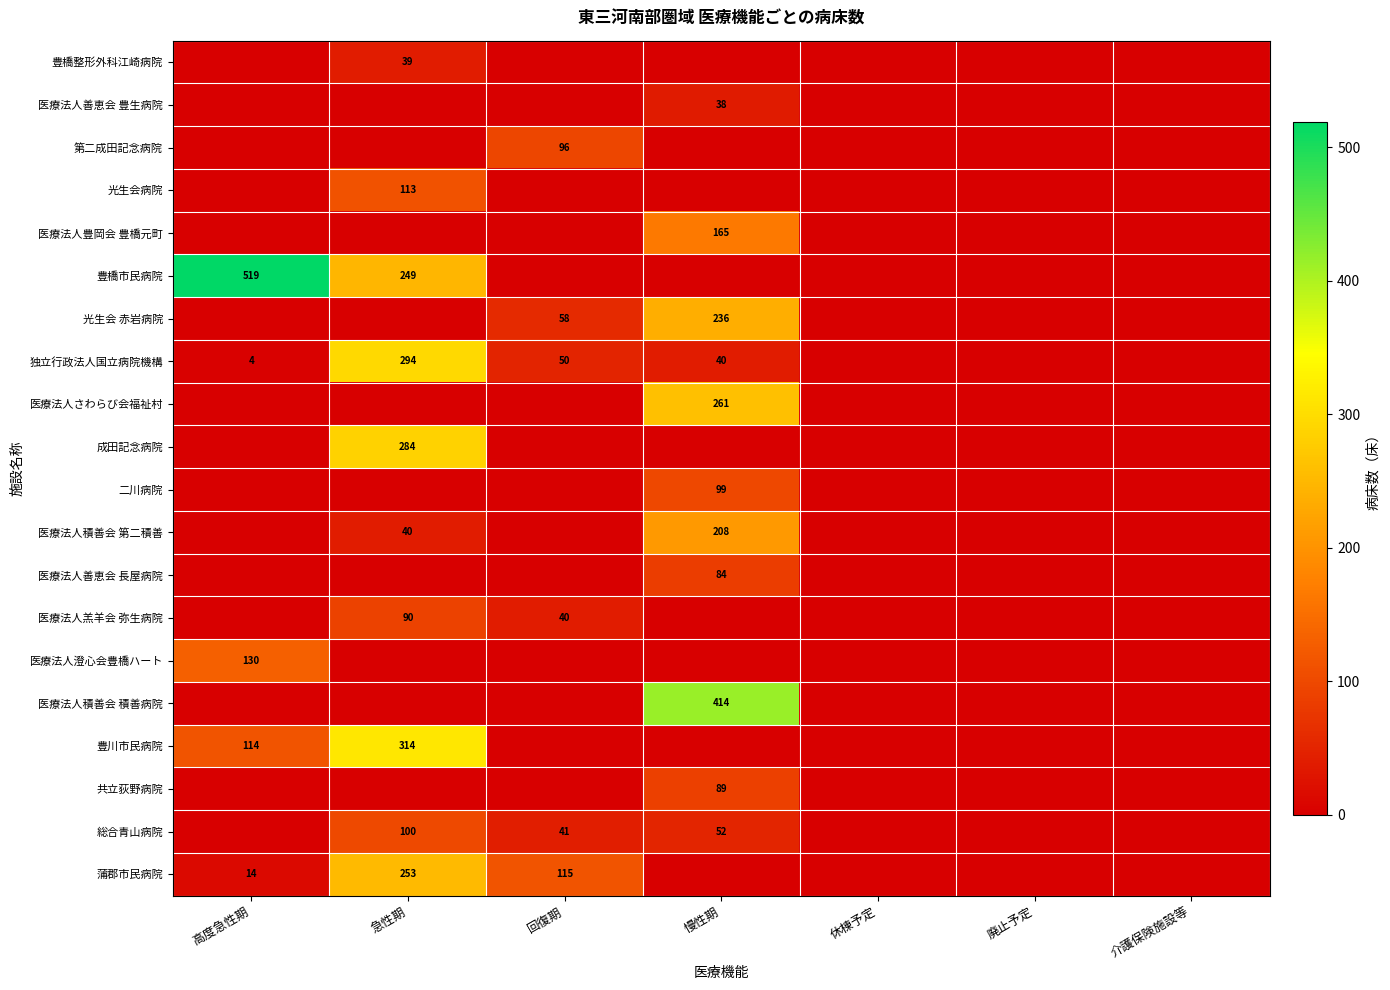

The 医療法人積善会 第二積善 series shows 40 at 急性期. True or false?

True